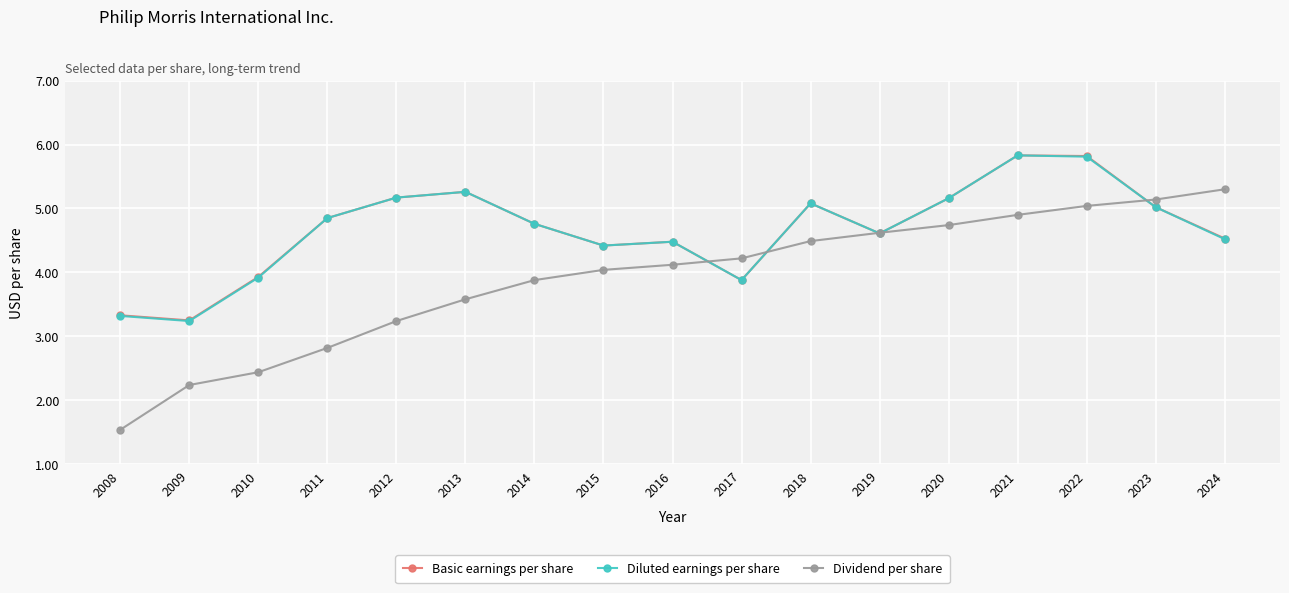

Where is Basic earnings per share nearest to the value 4?

2010